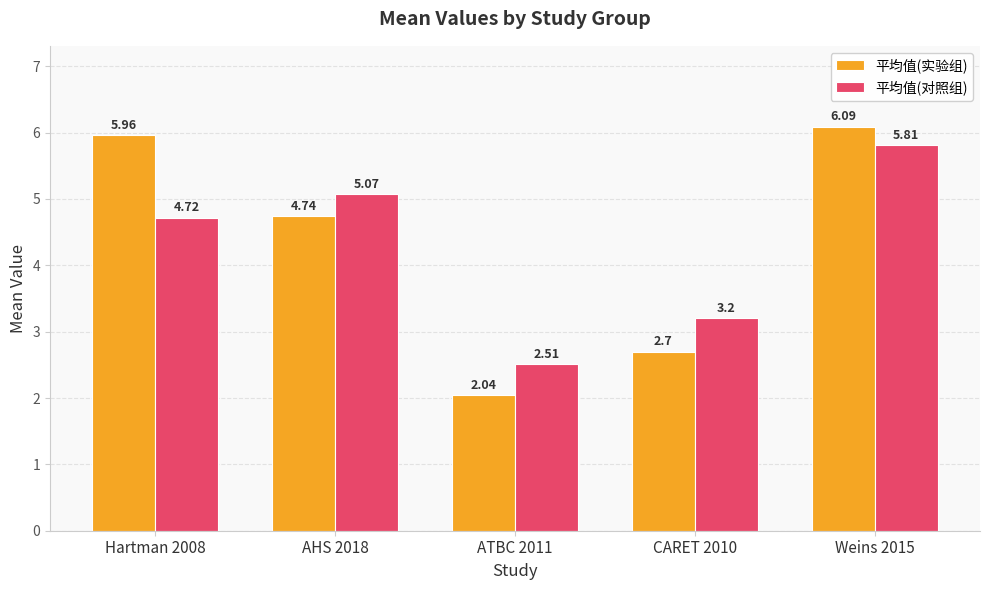

How many groups of bars are there?

5